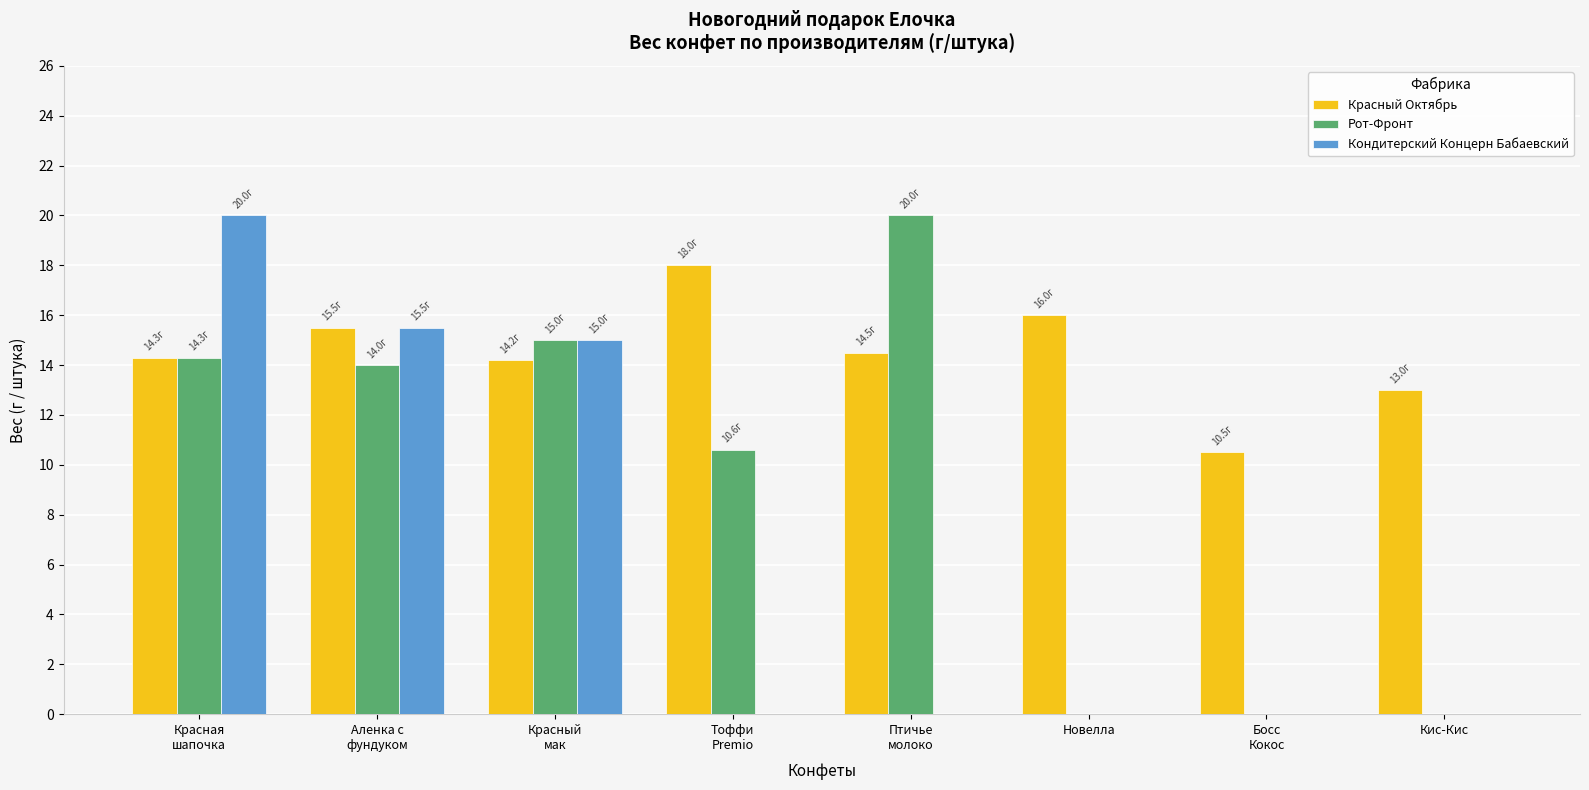

What is the sum of all Красный Октябрь values?

116.0